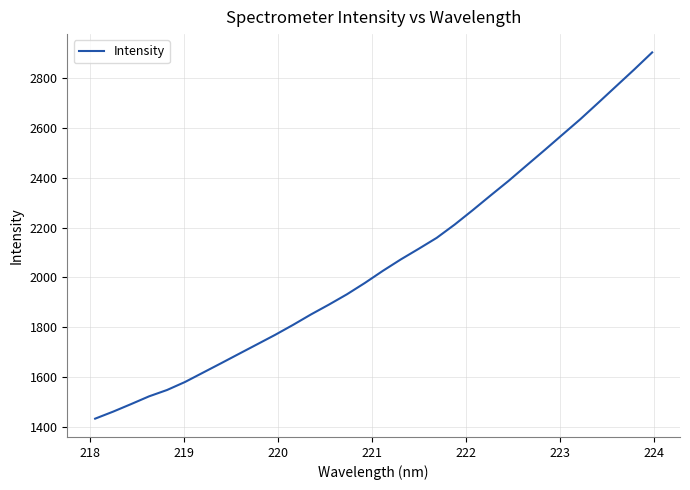

What is the maximum value shown in the chart?

2903.9